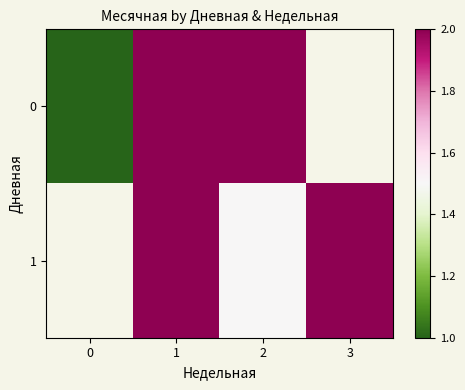

What is the difference between the maximum and minimum values in the 0 series?

1.0